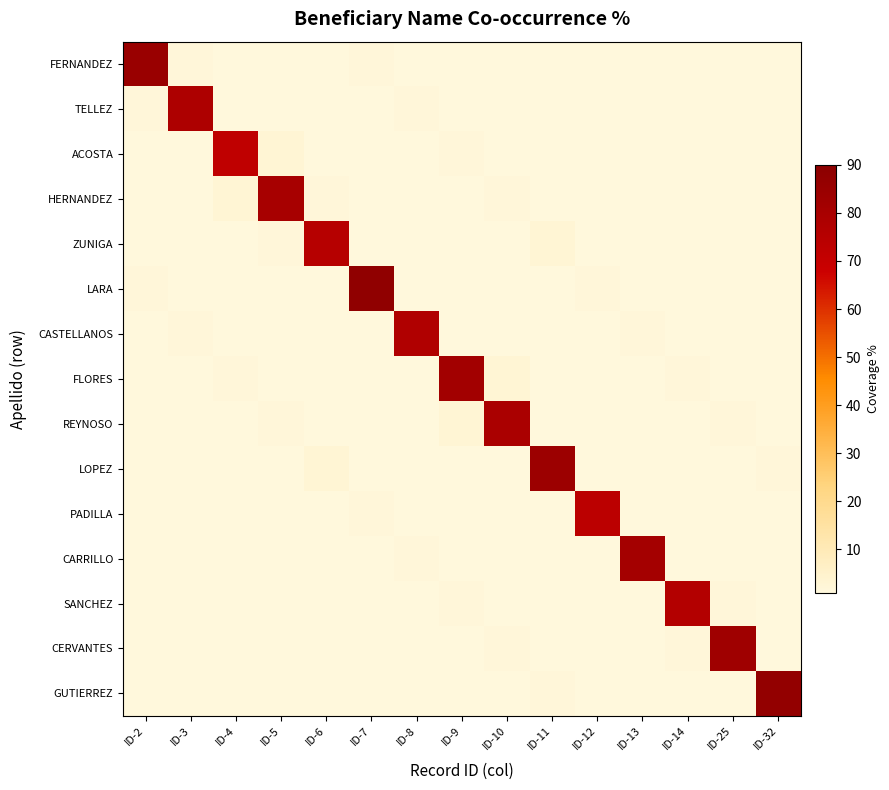

What is the spread (max minus min) of values at ID-7?

87